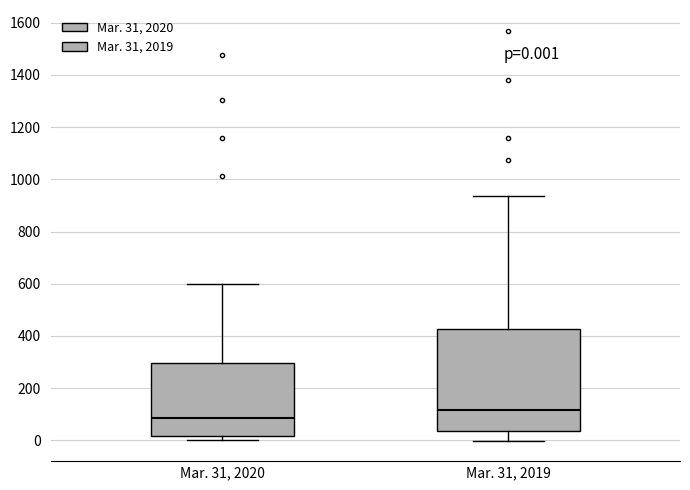

Which box is the tallest, from its lower edge to its upper edge?

Mar. 31, 2019